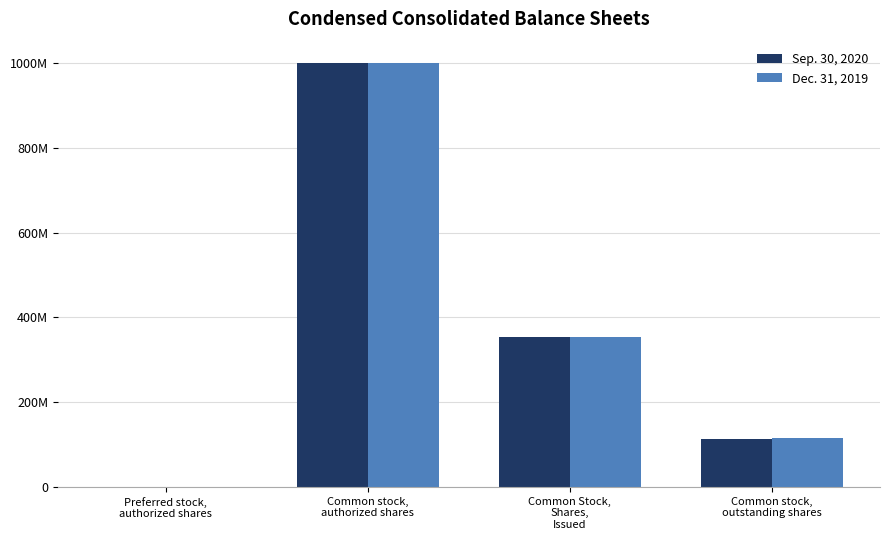

Rank the categories by Sep. 30, 2020 value from highest to lowest.

Common stock,
authorized shares, Common Stock,
Shares,
Issued, Common stock,
outstanding shares, Preferred stock,
authorized shares